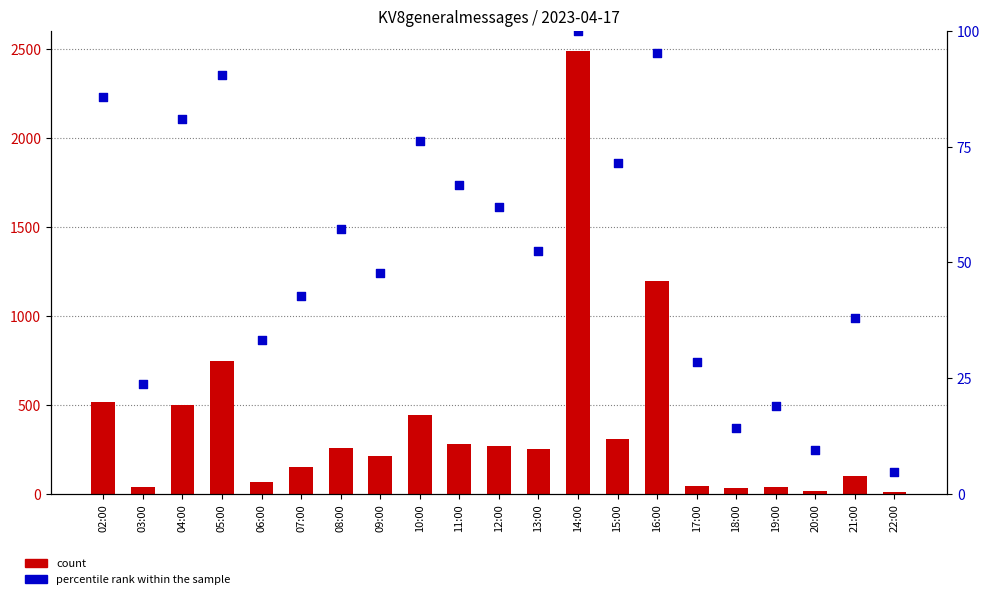

What are all the series names shown in the legend?

count, percentile rank within the sample